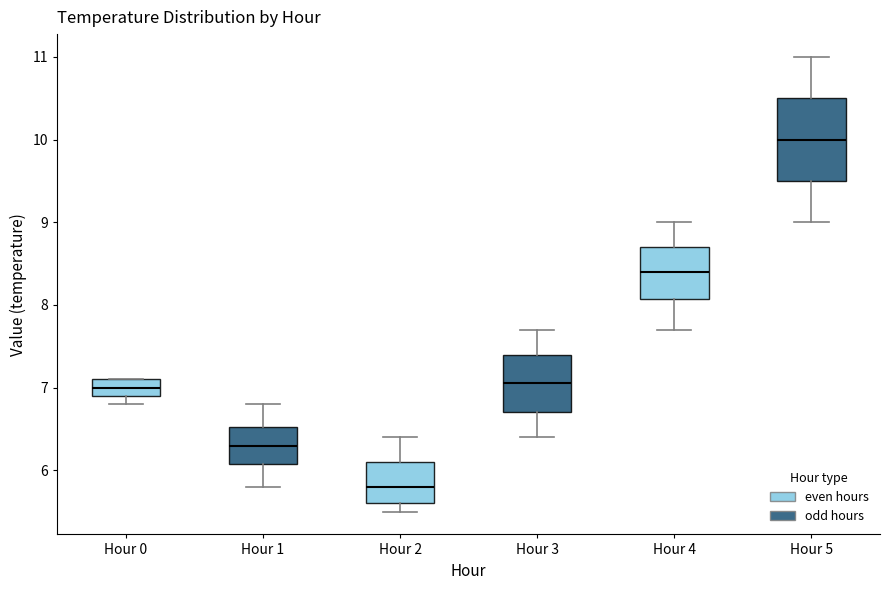

Which box is the tallest, from its lower edge to its upper edge?

Hour 5